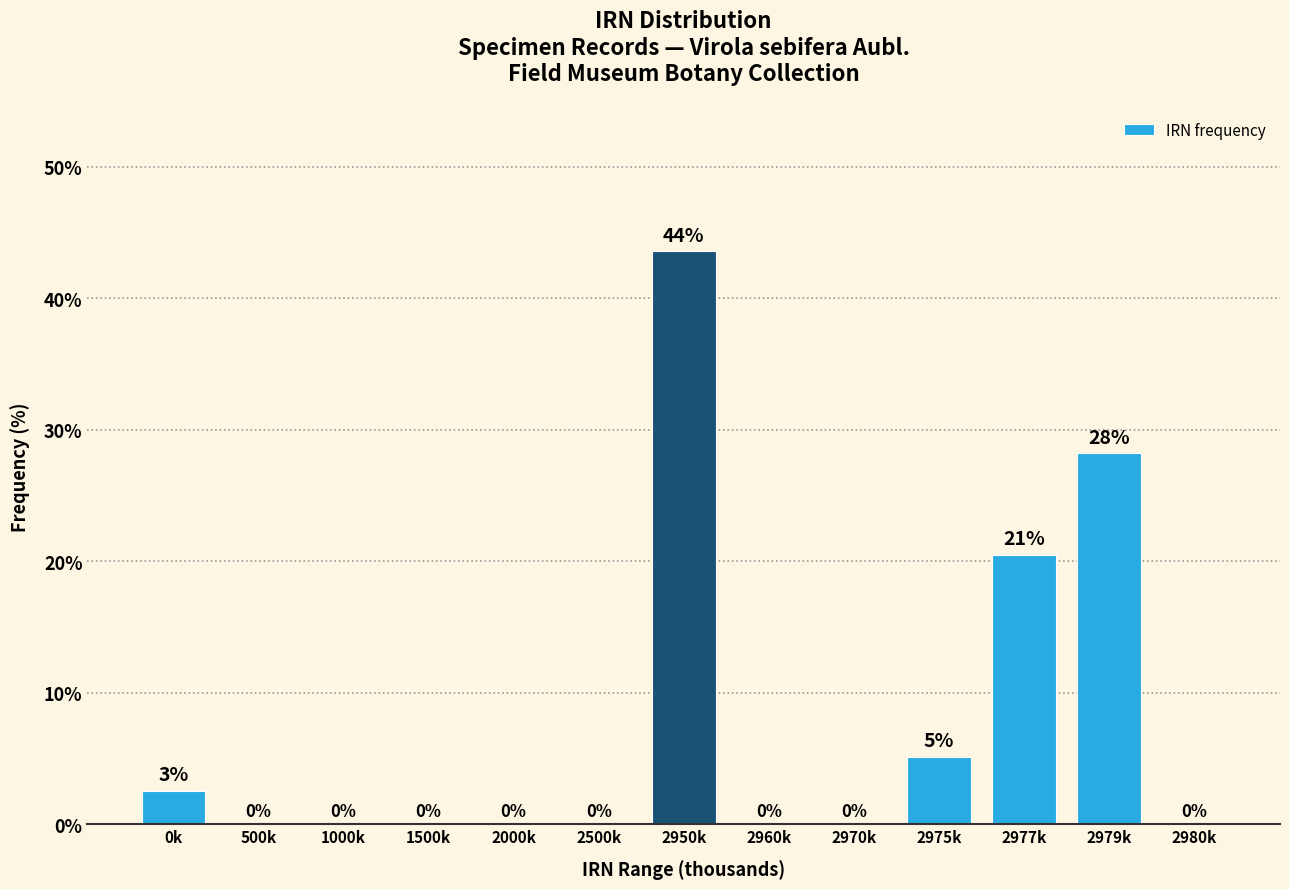

At which label is the value closest to 21?

2977k